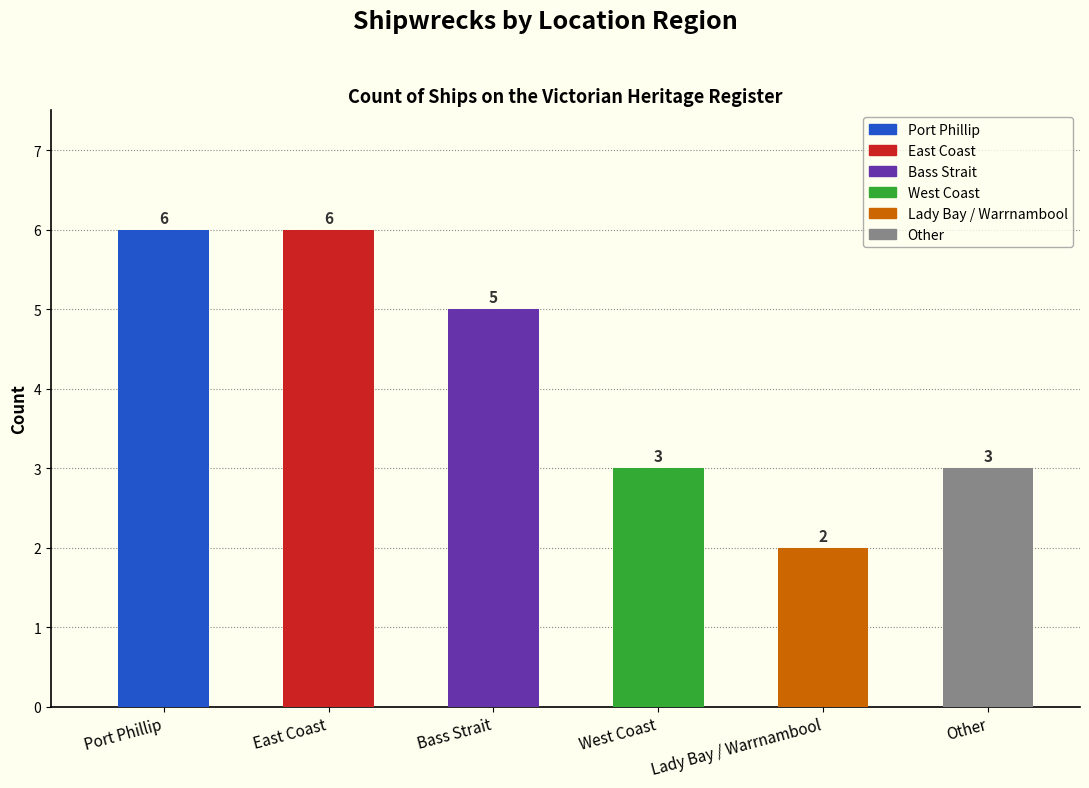

What is the change in value from Port Phillip to Lady Bay / Warrnambool?

-4